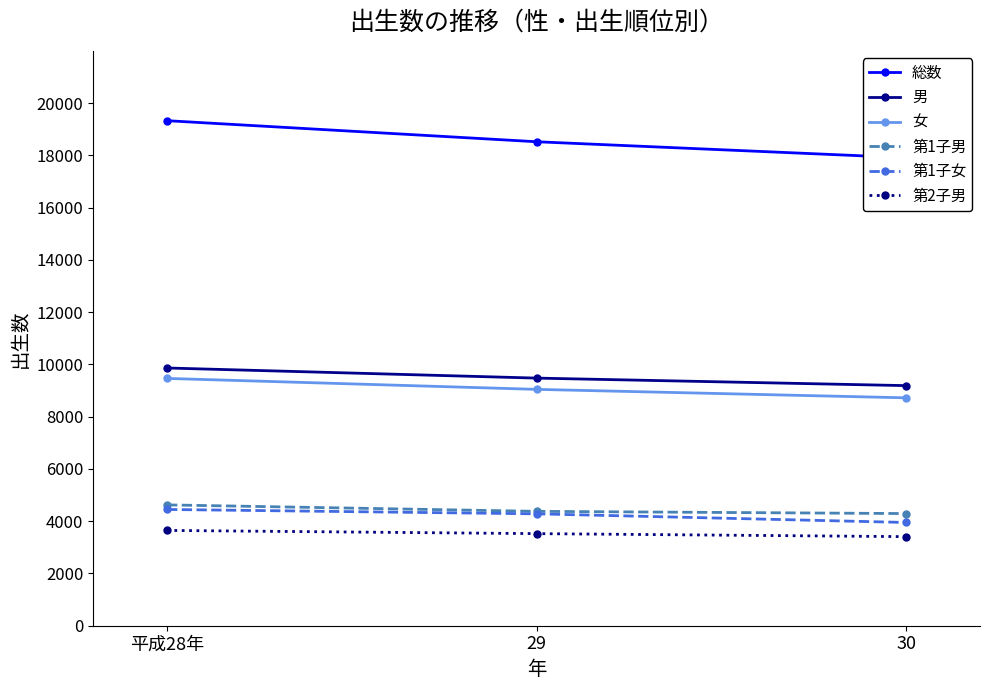

Reading left to right, extract all data points from this chart.

総数: 平成28年=19327	29=18521	30=17909
男: 平成28年=9863	29=9476	30=9188
女: 平成28年=9464	29=9045	30=8721
第1子男: 平成28年=4624	29=4377	30=4292
第1子女: 平成28年=4449	29=4282	30=3951
第2子男: 平成28年=3647	29=3524	30=3409